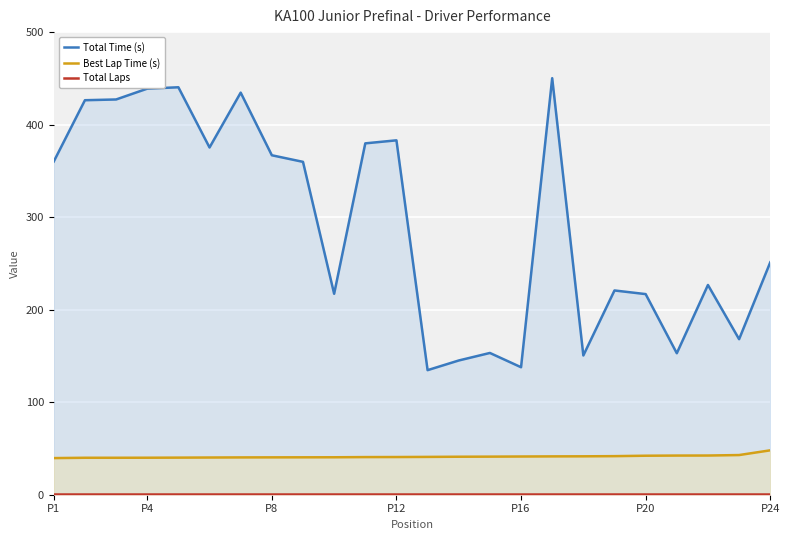

True or false: Total Time (s) and Total Laps intersect in this chart.

False